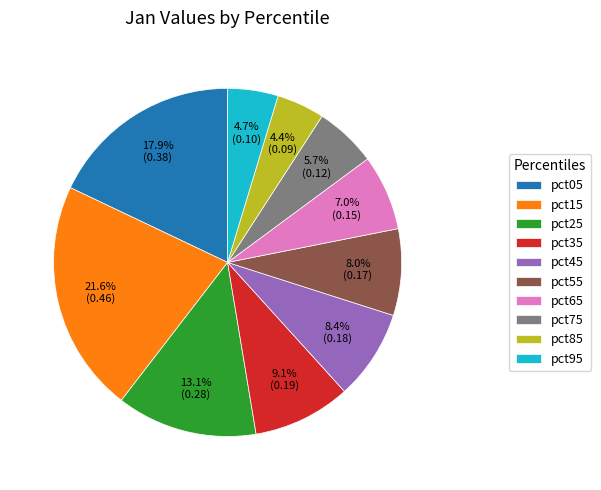

Is it true that pct75 is 6% of the pie?

True